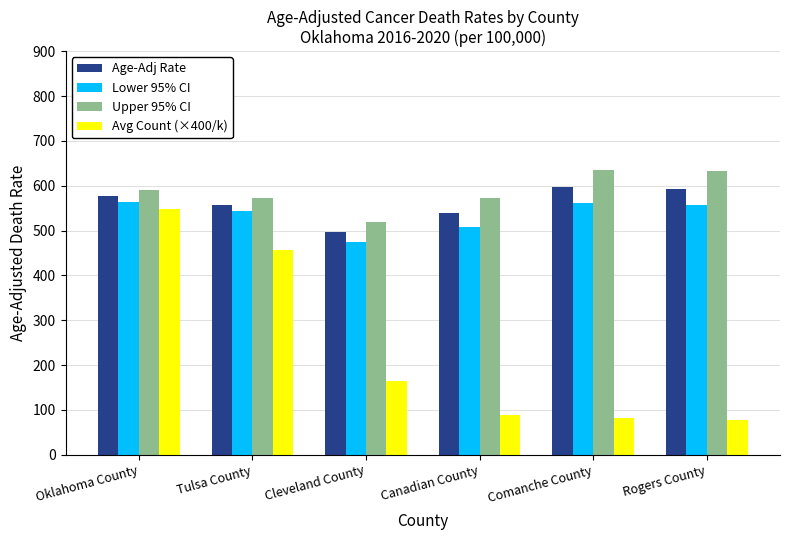

At which category is the sum across all series the highest?

Oklahoma County